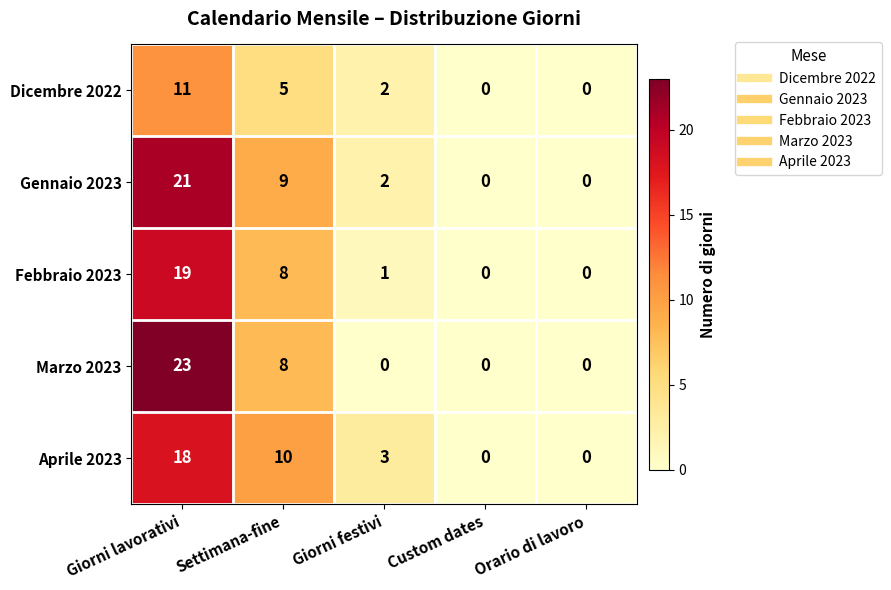

How many categories are shown in the chart?

5